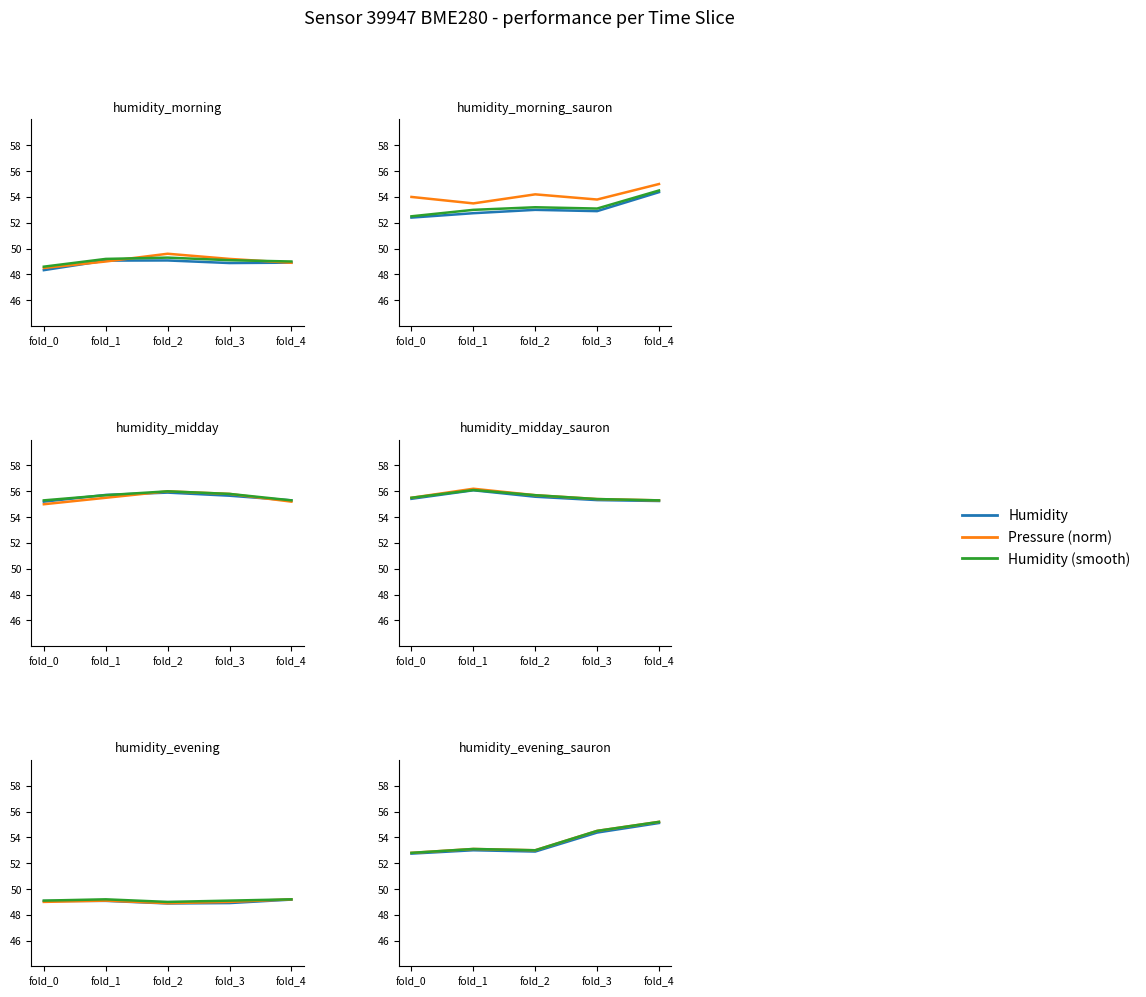

How many interior local peaks does the Pressure (norm) series have?

1